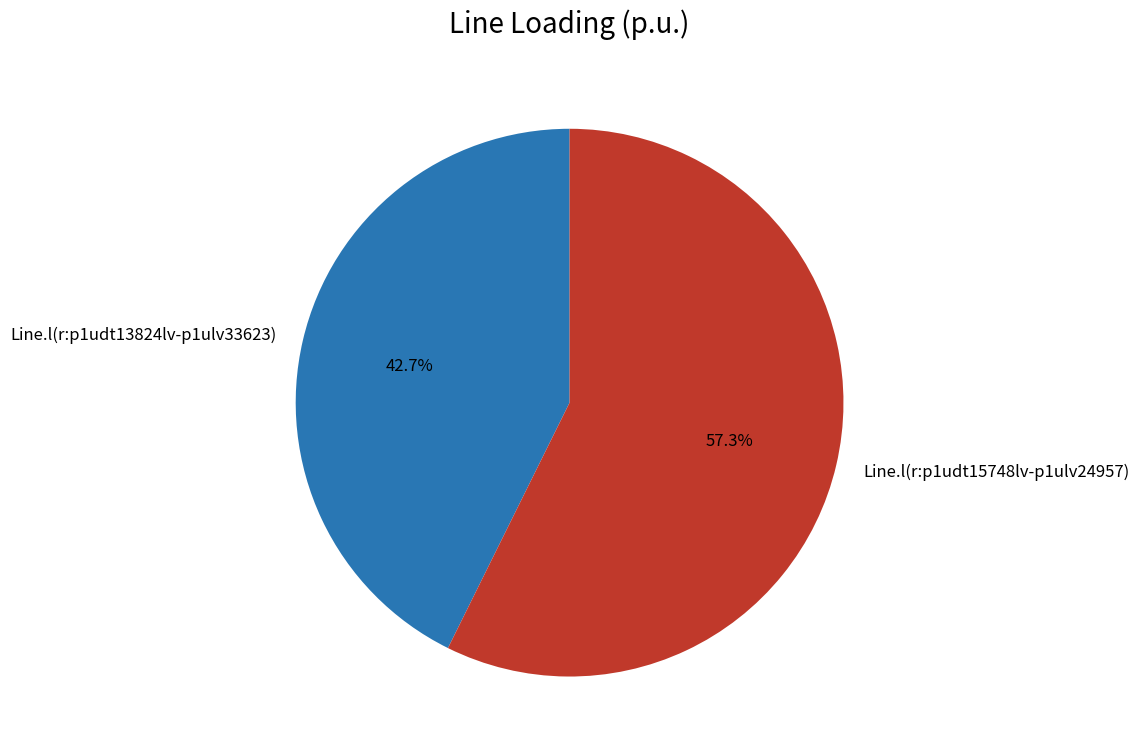

Is the sum of Line.l(r:p1udt15748lv-p1ulv24957) and Line.l(r:p1udt13824lv-p1ulv33623) greater than half?

Yes